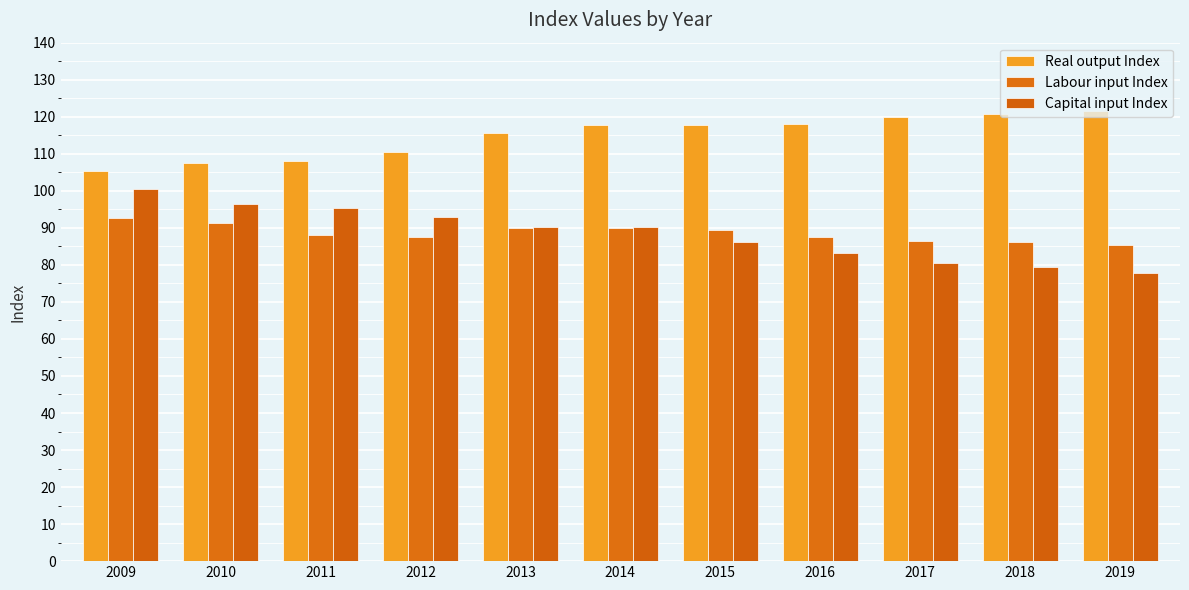

Where is Labour input Index nearest to the value 88?

2011